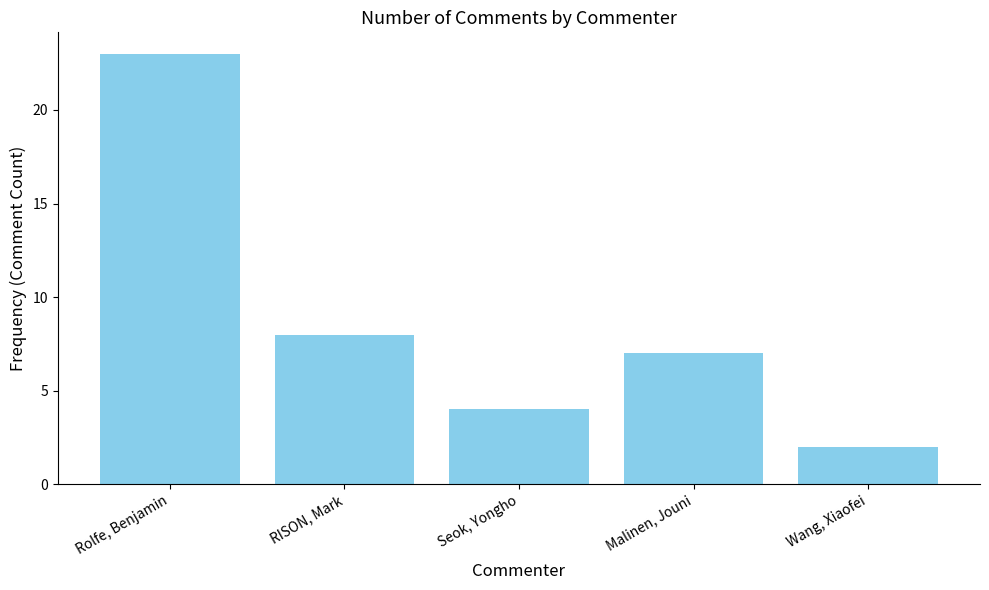

What is the minimum value shown in the chart?

2